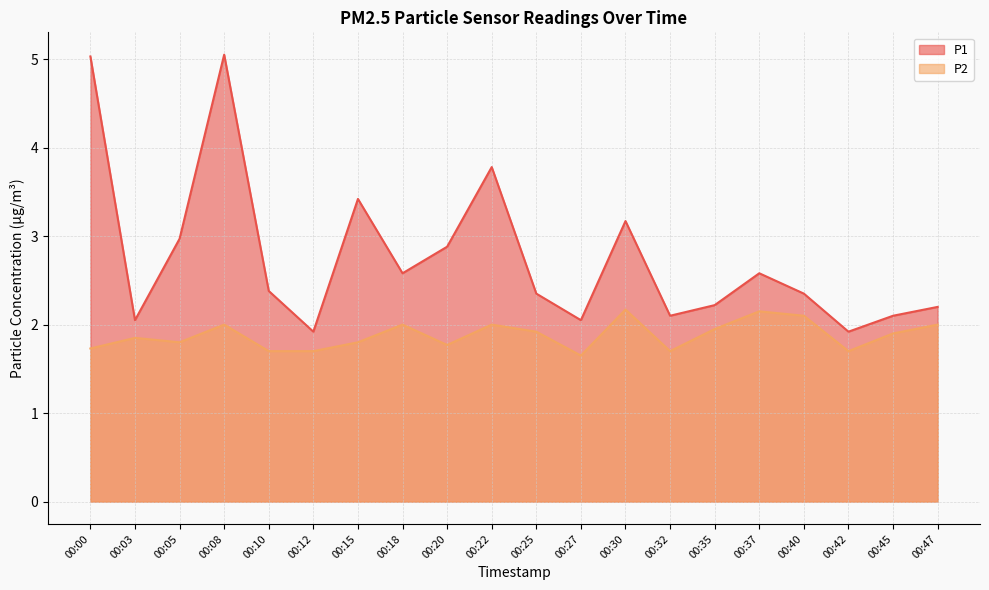

Which series has the largest total across all categories?

P1